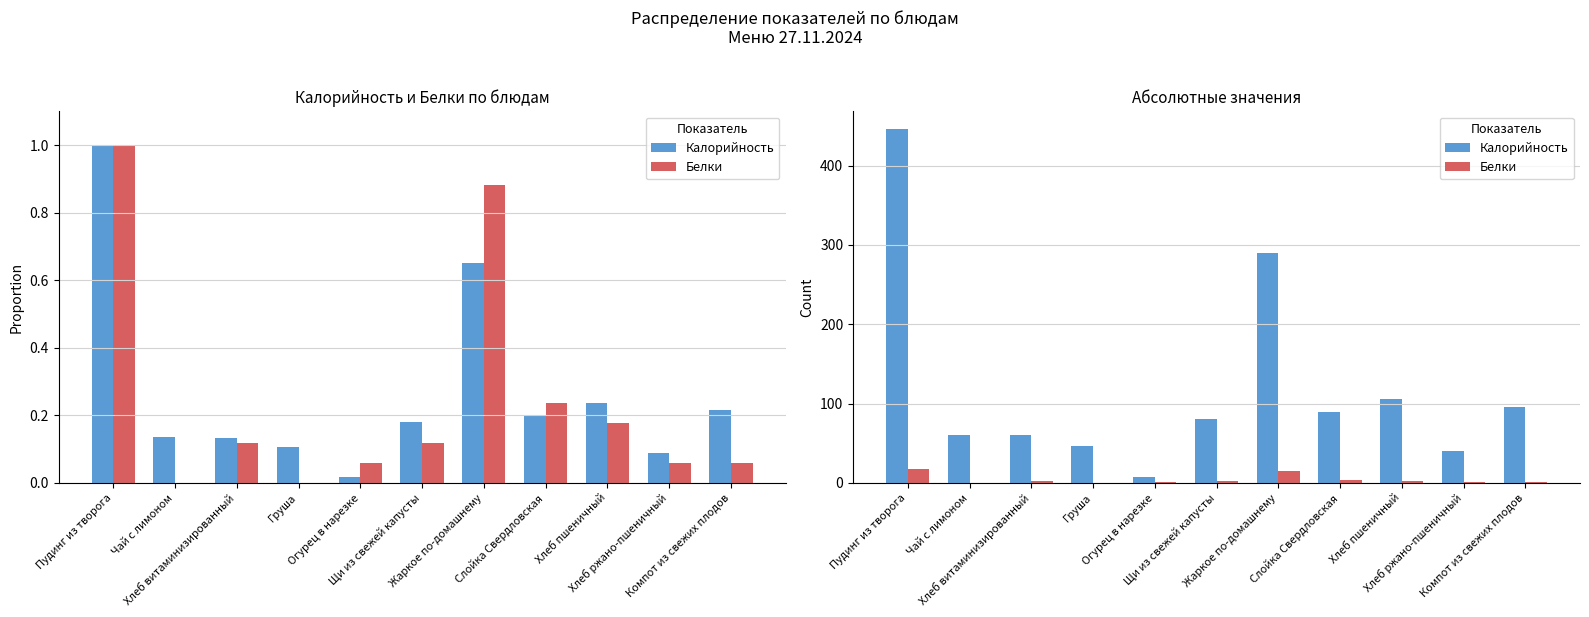

Count the number of data series in this chart.

2